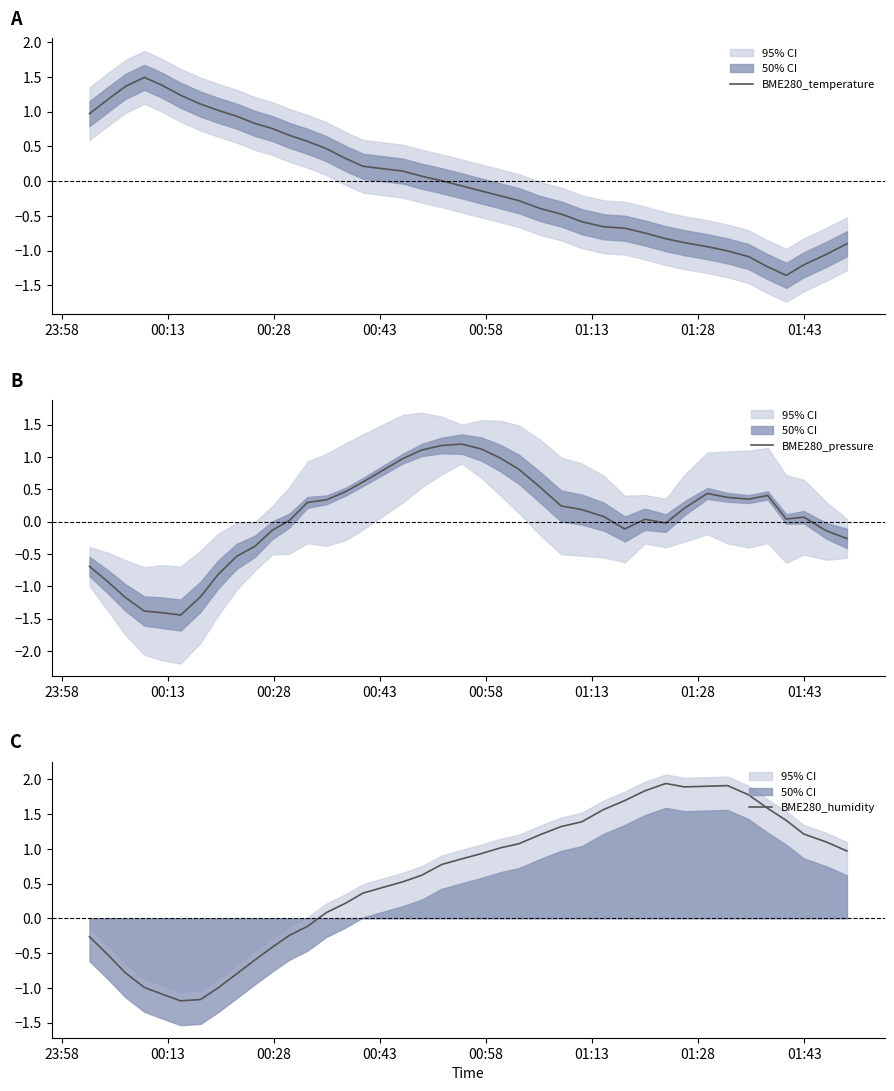

What is the maximum value for BME280_temperature?

1.5